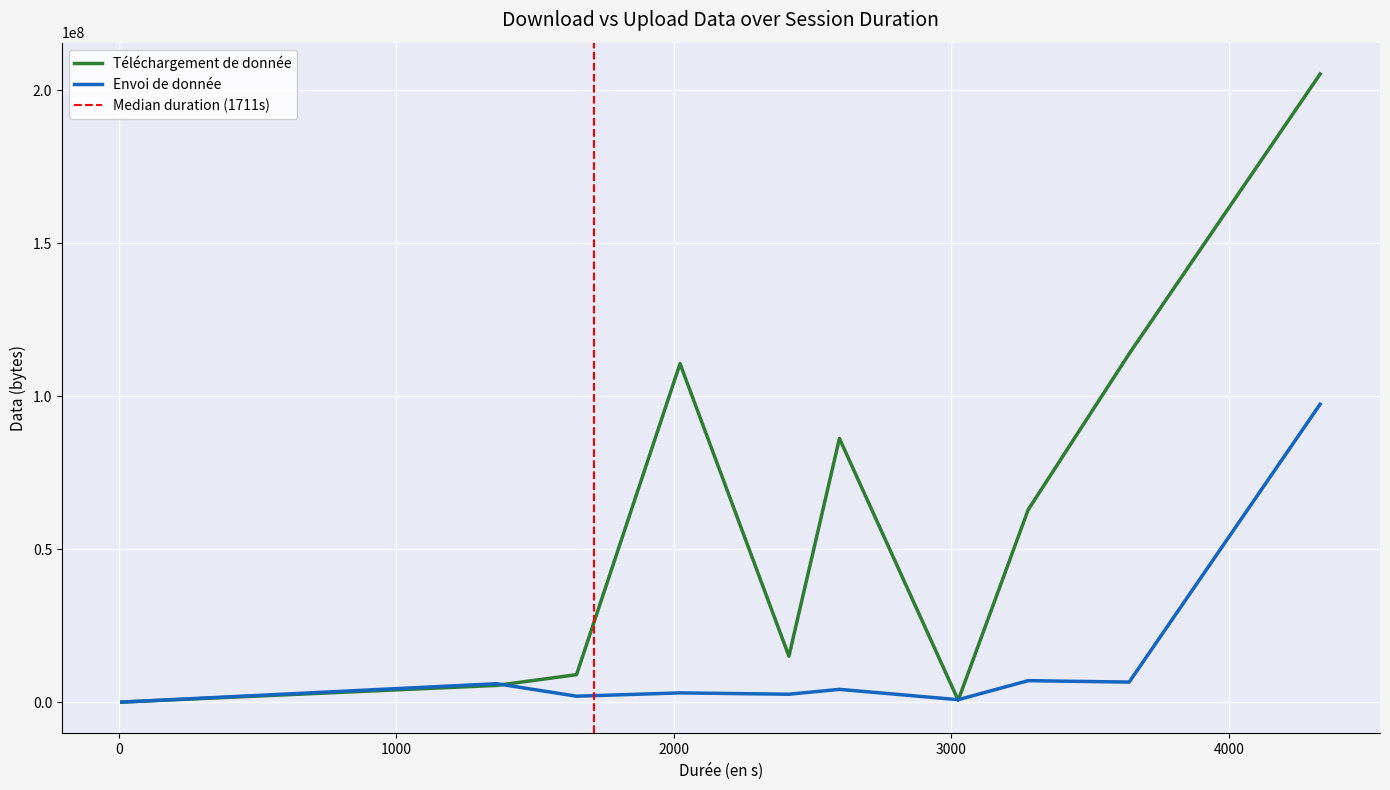

What is the highest value of the Téléchargement de donnée series?

205314035.0